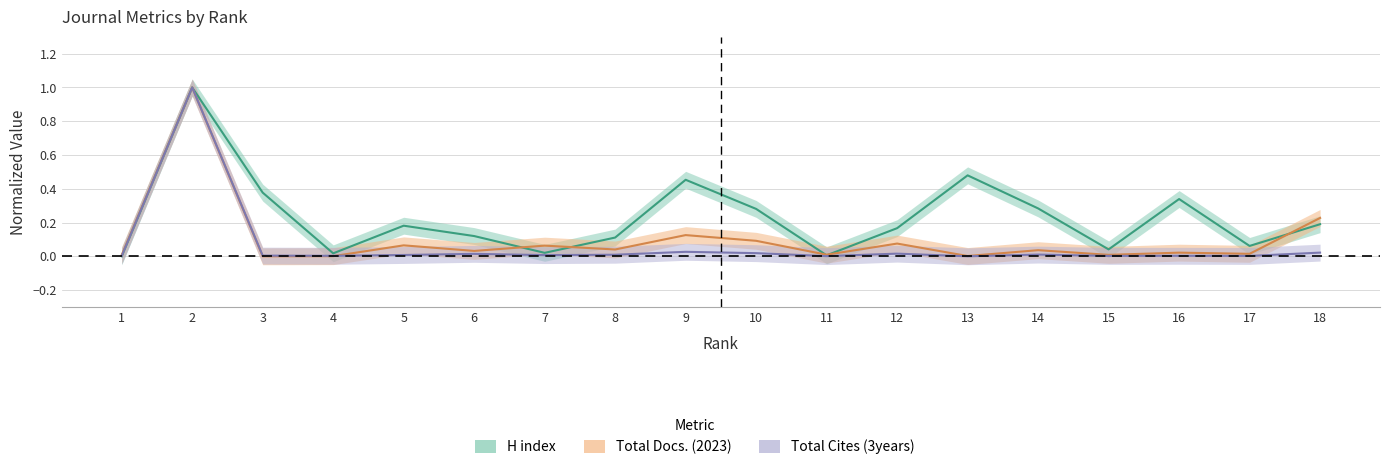

Between 9 and 5, which is larger?

9